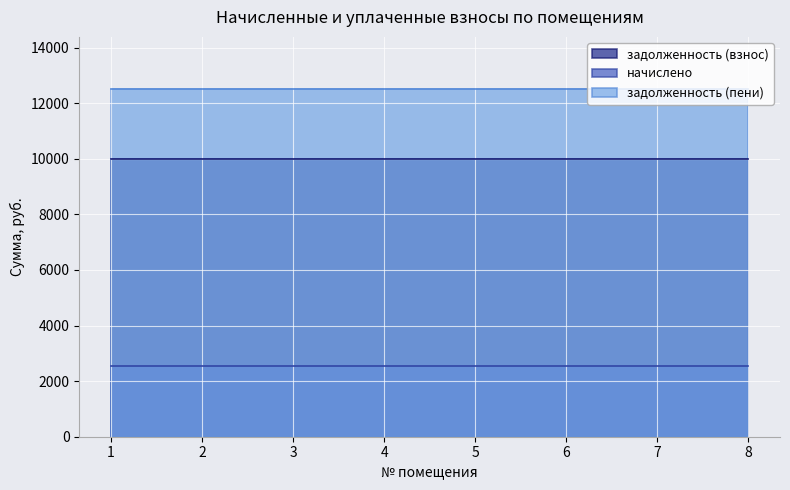

What is the sum of all задолженность (пени) values?

100089.6